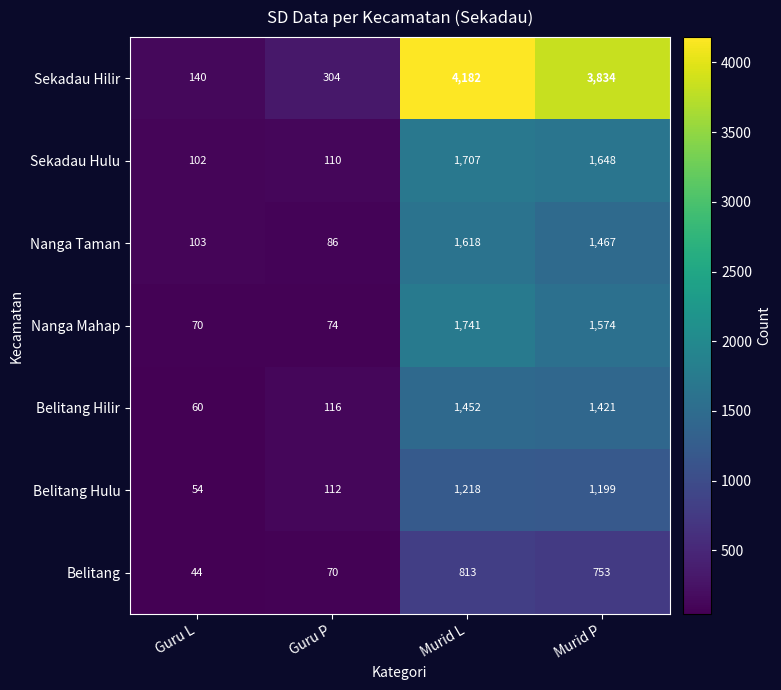

Rank the series by their maximum value, from lowest to highest.

Belitang, Belitang Hulu, Belitang Hilir, Nanga Taman, Sekadau Hulu, Nanga Mahap, Sekadau Hilir